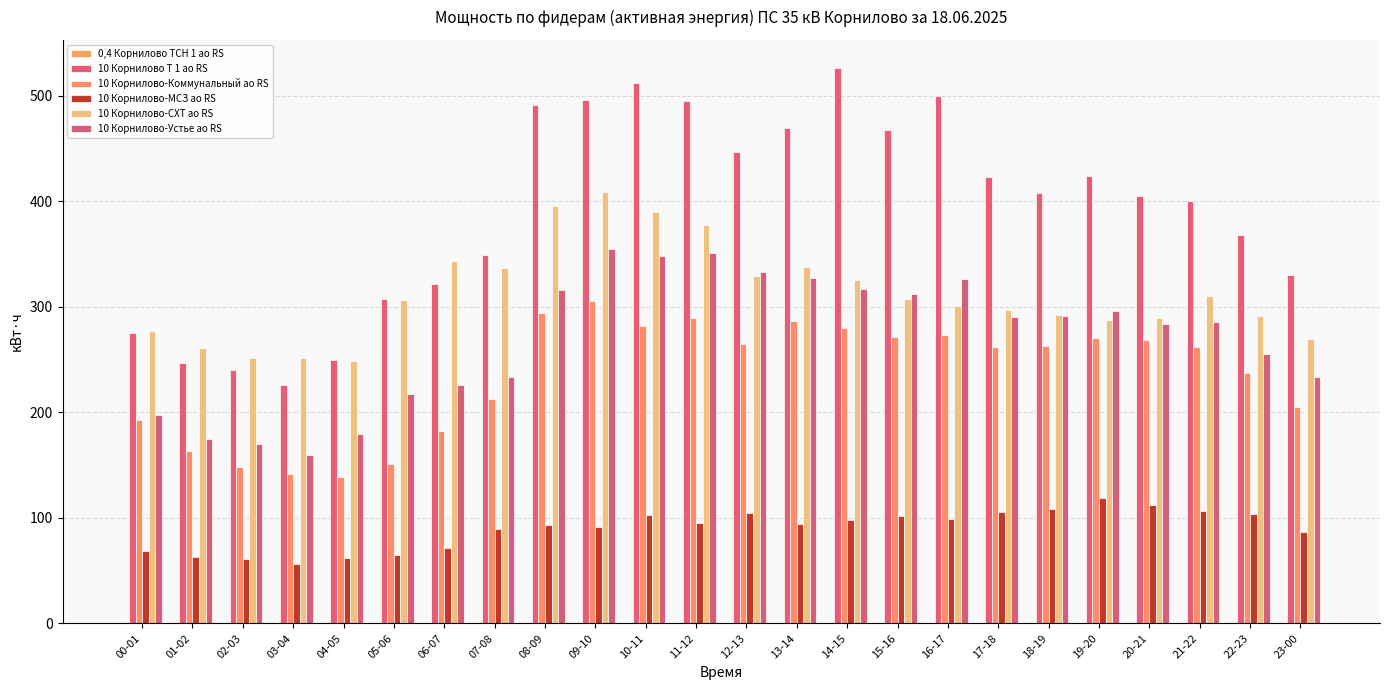

How many values in the 10 Корнилово-Коммунальный ао RS series exceed 262?

12